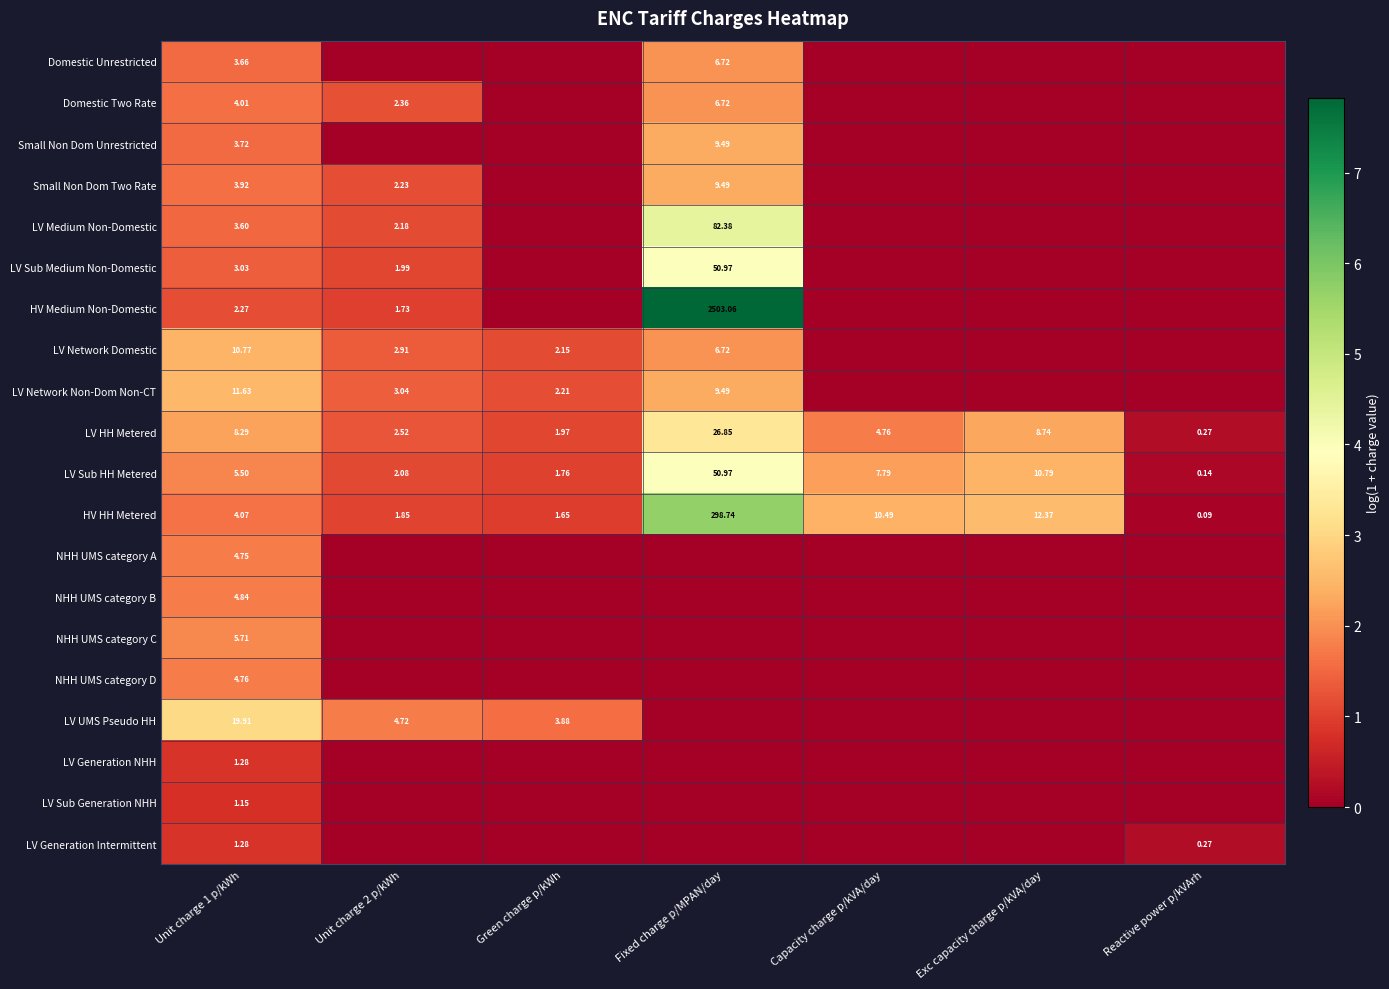

At which label does LV Sub HH Metered reach its peak?

Fixed charge p/MPAN/day